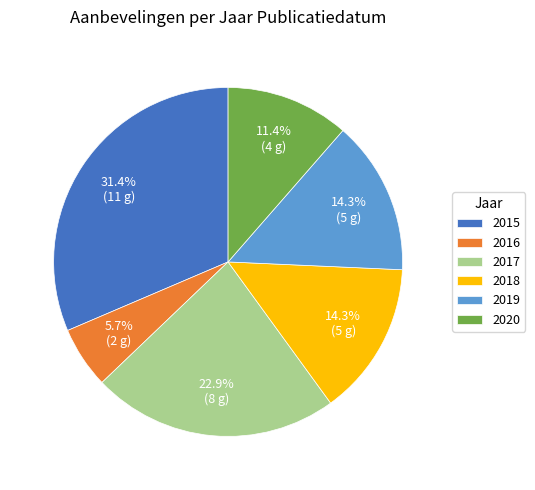

Which slice is the largest?

2015